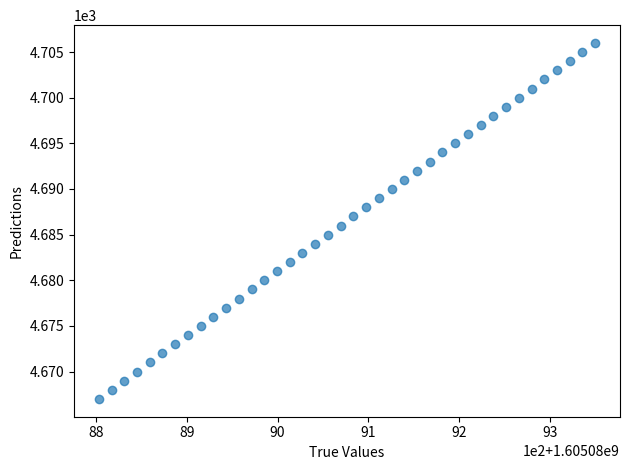

What is the range of Y values (max minus min)?

39